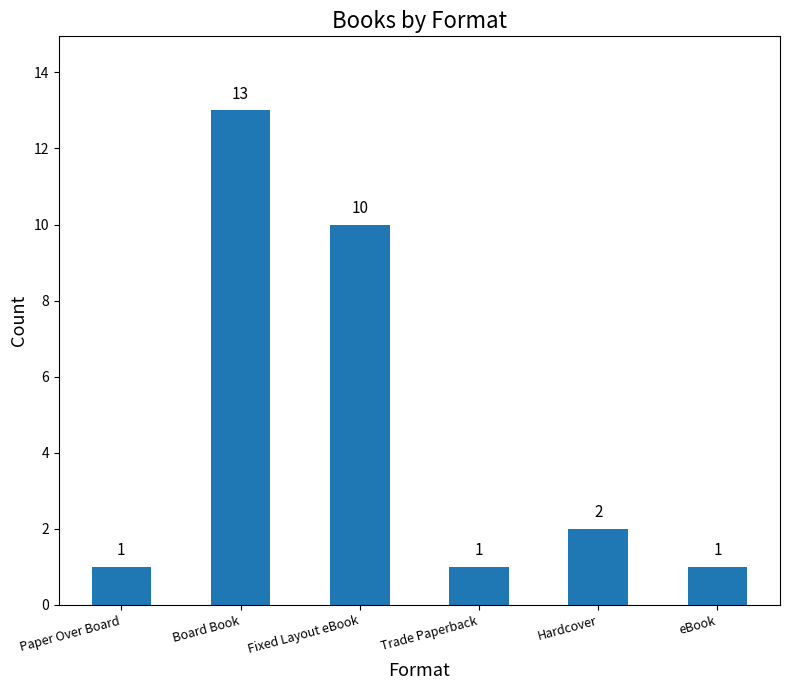

Reading left to right, list all the values displayed in this chart.

1	13	10	1	2	1